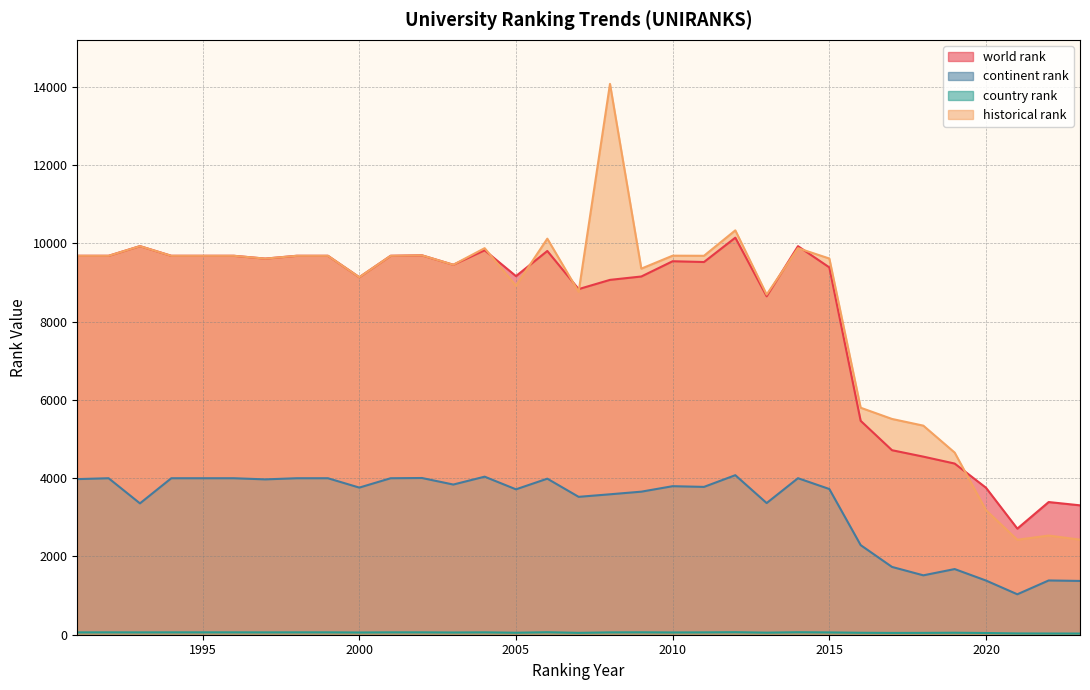

In world rank, how many points are lower than both neighbors (excluding endpoints)?

8